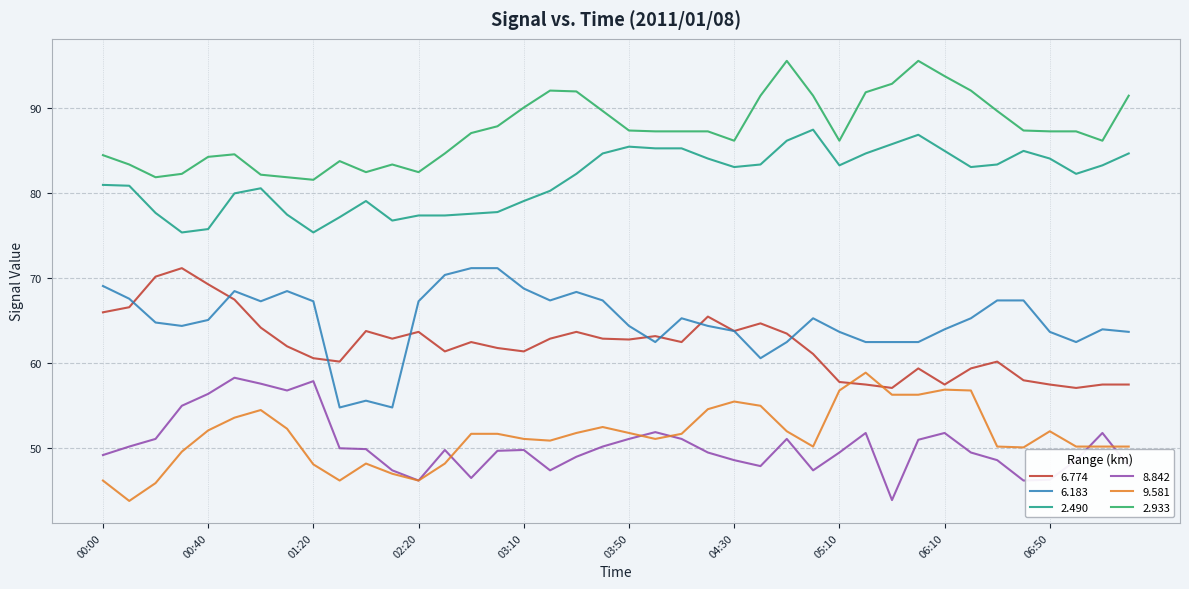

Which series has the largest total across all categories?

2.933